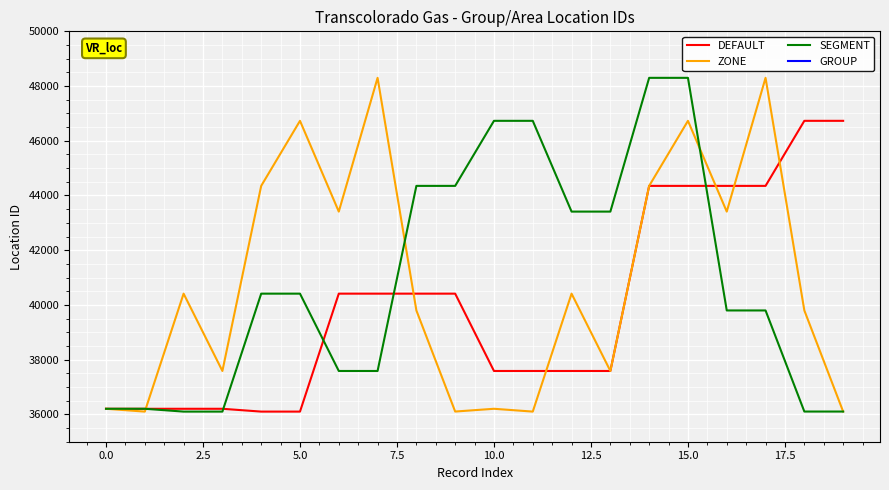

True or false: GROUP and SEGMENT intersect in this chart.

False